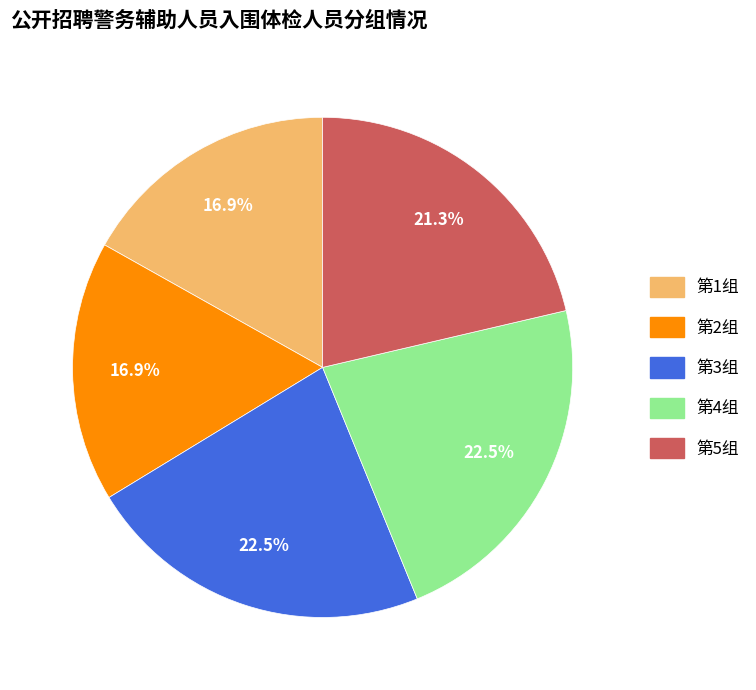

What is the ratio of the value at 第5组 to the value at 第4组?

0.9